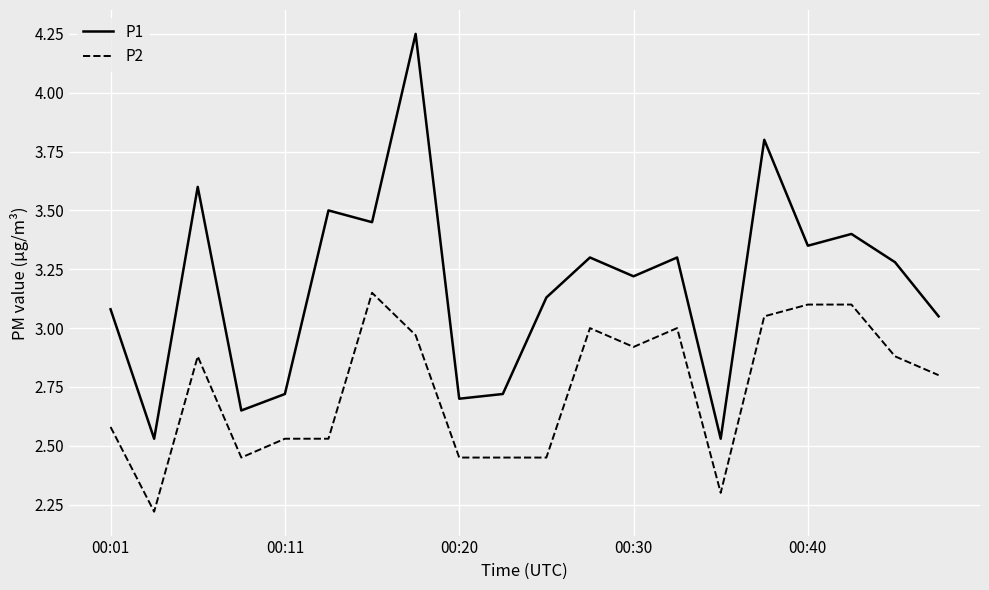

Which series has the largest range (max minus min)?

P1